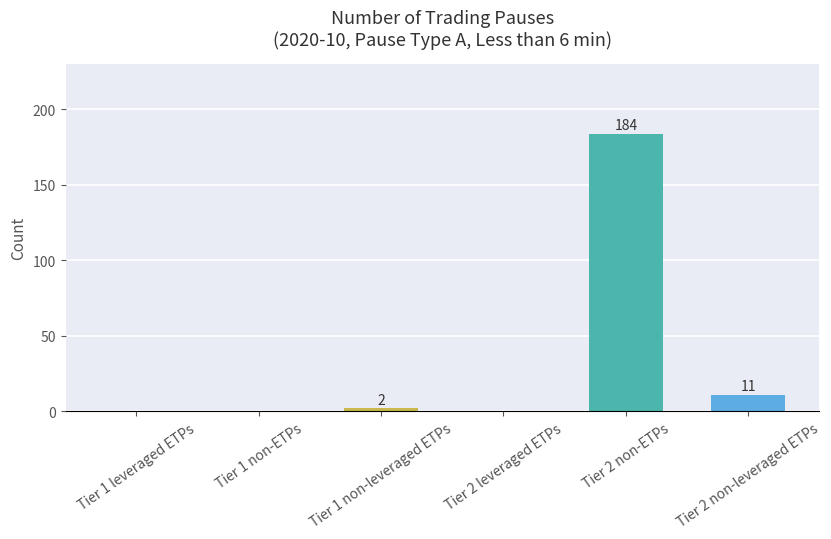

What is the change in value from Tier 2 leveraged ETPs to Tier 2 non-ETPs?

+184